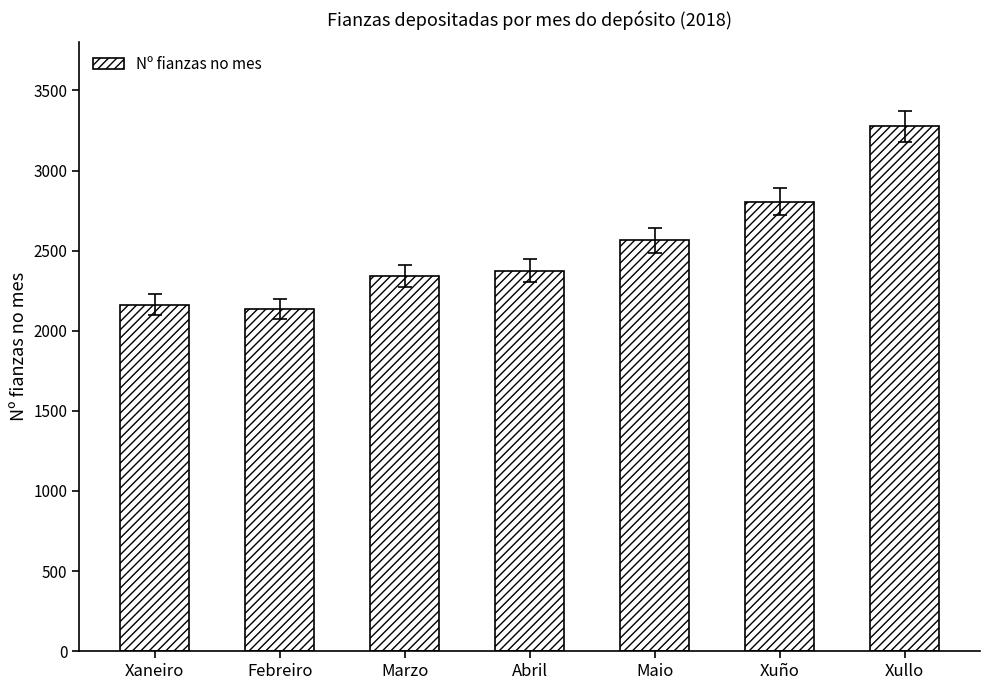

The chart shows a value of 2163 at Xaneiro. True or false?

True